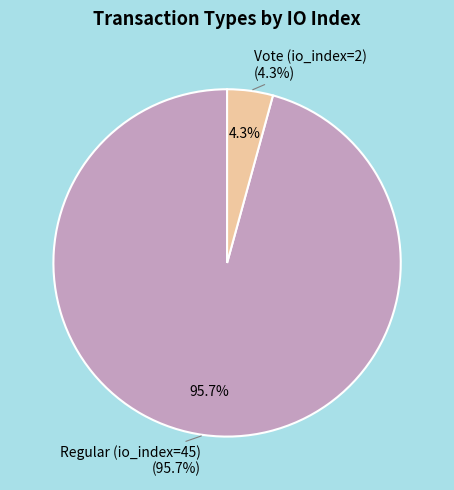

The Regular (io_index=45) slice represents 96% of the pie. True or false?

True